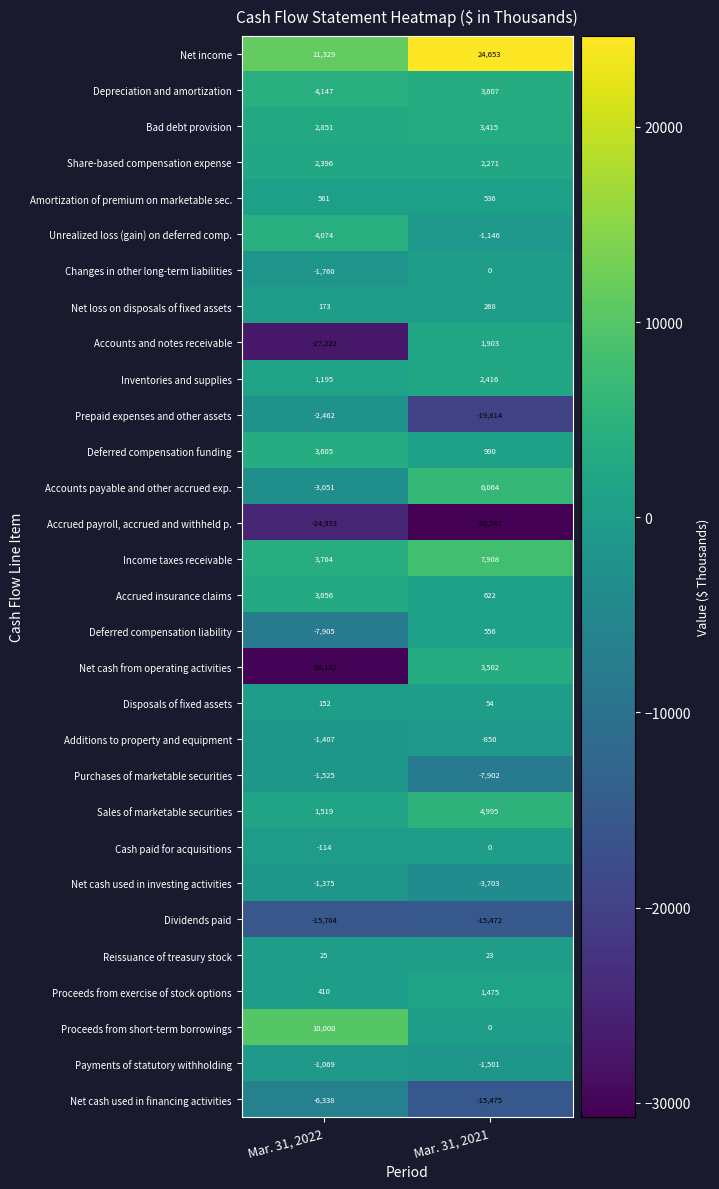

True or false: Net cash used in financing activities has a value of -6338 at Mar. 31, 2022.

True